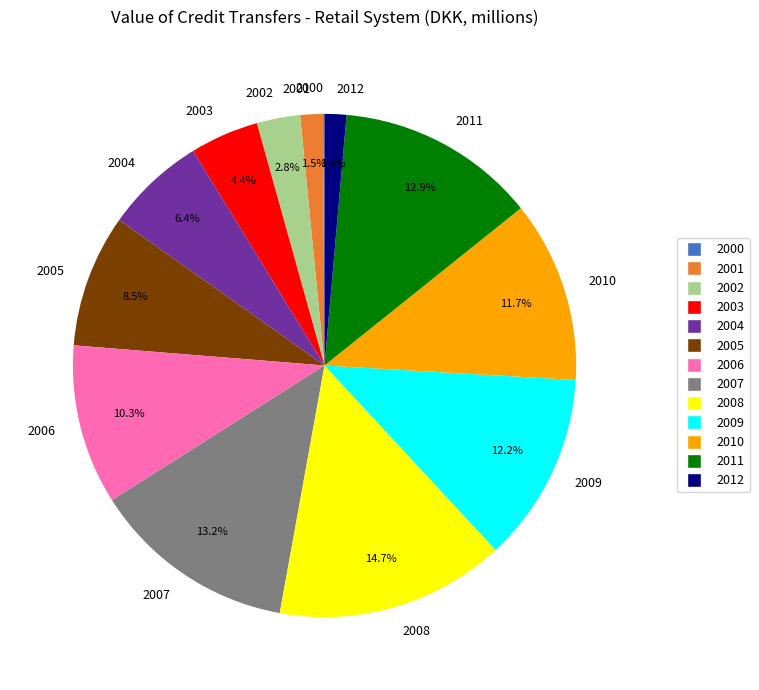

What percentage do 2001 and 2005 together represent?

10.0%